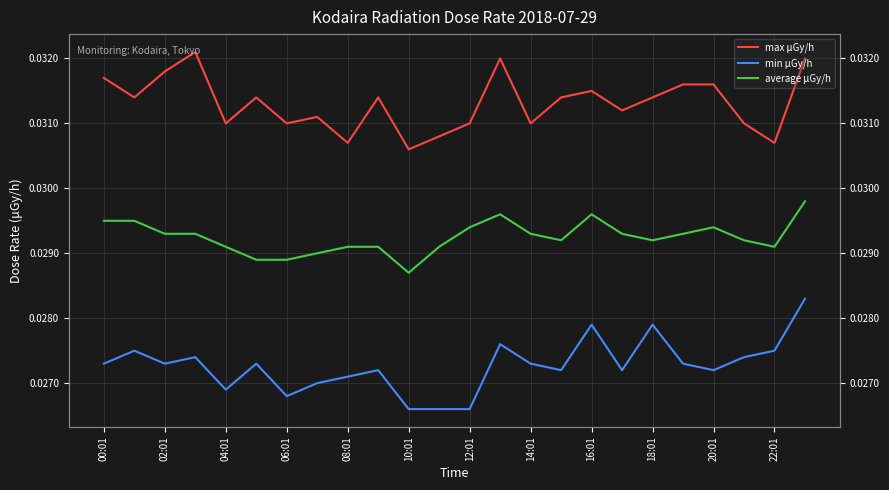

Does the chart have visible grid lines?

Yes